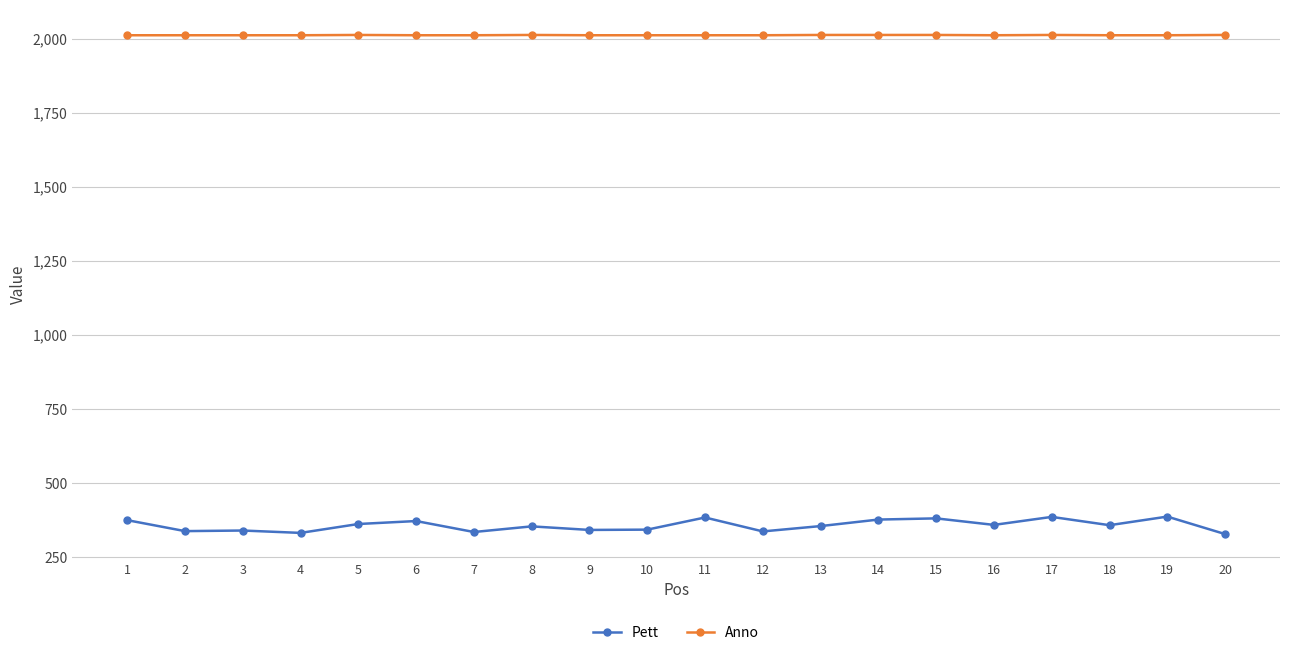

True or false: Pett has more than 0 points higher than both neighbors.

True